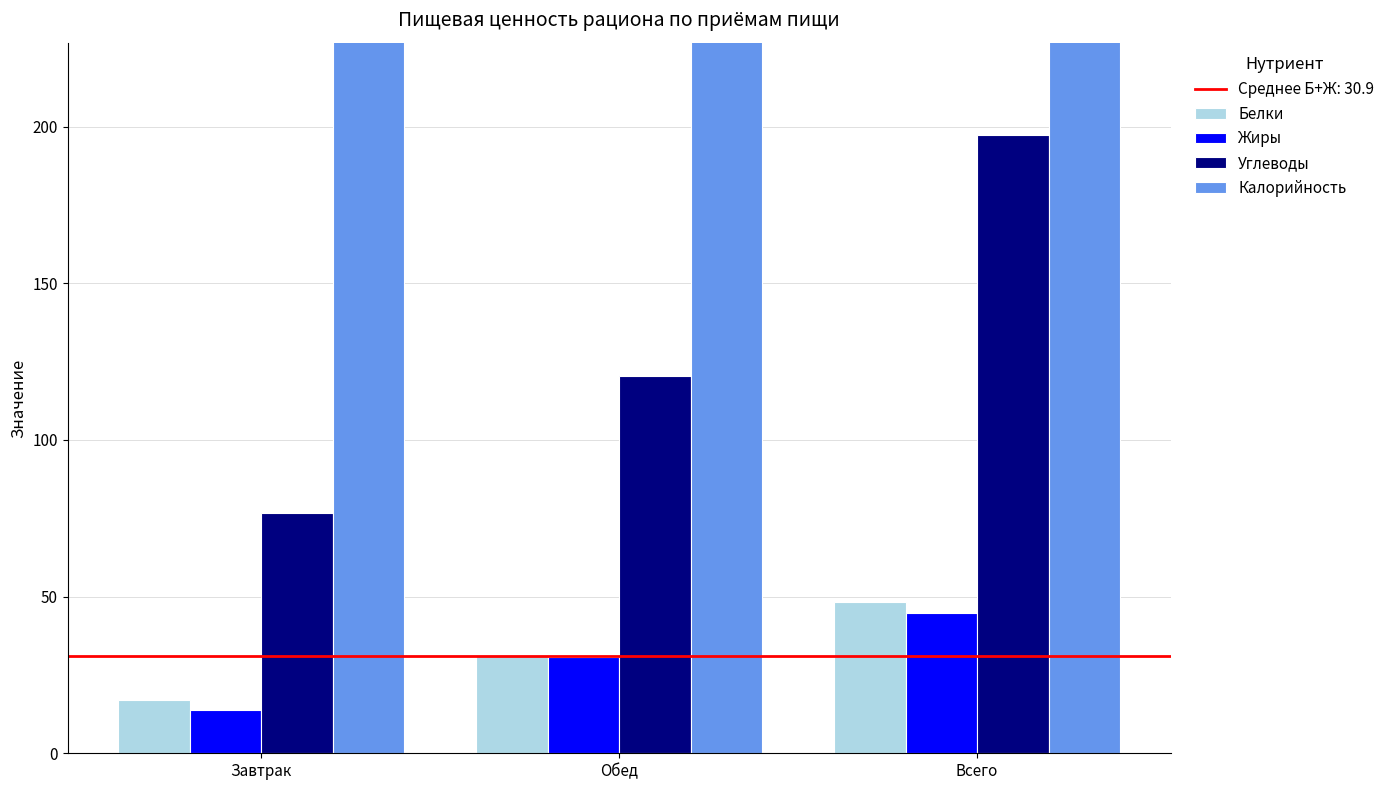

What is the difference between the maximum and minimum values in the Калорийность series?

881.8